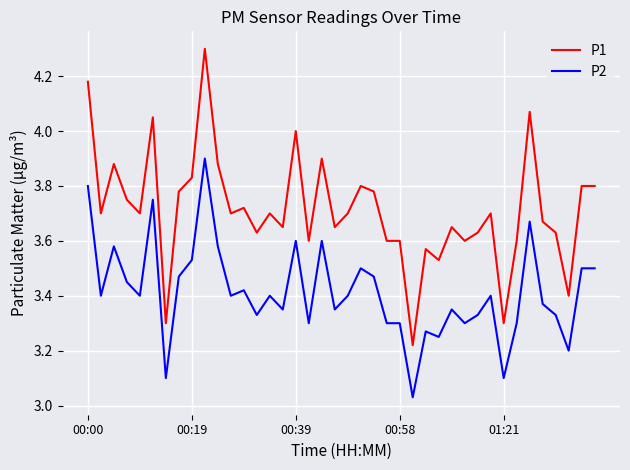

What is the difference between the maximum and minimum values in the P1 series?

1.1